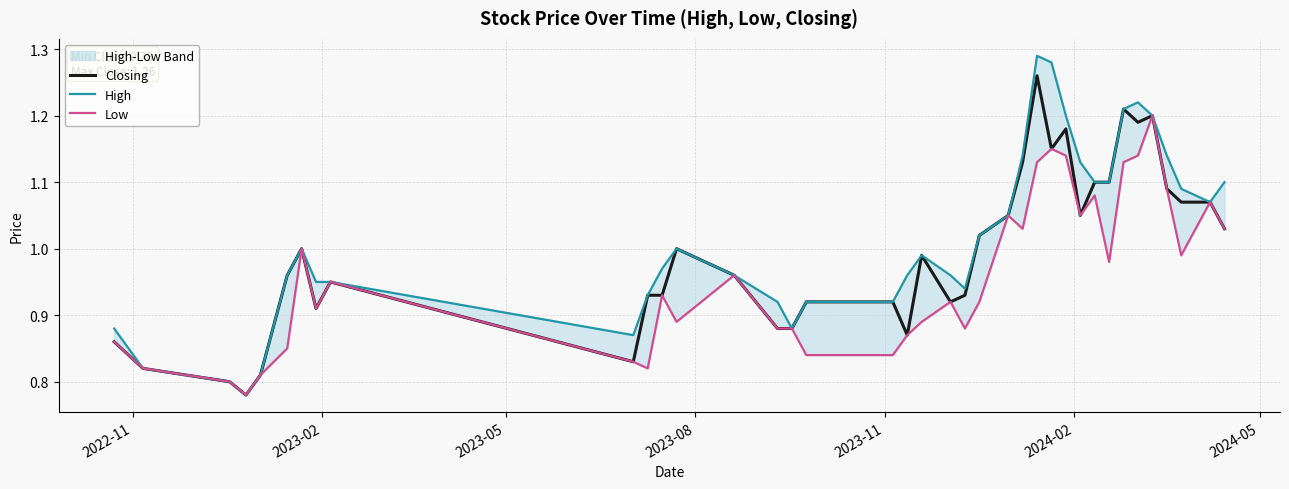

Reading right to left, transcribe all the data shown in this chart.

Closing: 1.0	1.1	1.1	1.1	1.2	1.2	1.2	1.1	1.1	1.1	1.2	1.1	1.3	1.1	1.1	1.0	0.9	0.9	1.0	0.9	0.9	0.9	0.9	0.9	1.0	1.0	0.9	0.9	0.8	0.9	0.9	1.0	1.0	0.8	0.8	0.8	0.8	0.9
High: 1.1	1.1	1.1	1.1	1.2	1.2	1.2	1.1	1.1	1.1	1.2	1.3	1.3	1.1	1.1	1.0	0.9	1.0	1.0	1.0	0.9	0.9	0.9	0.9	1.0	1.0	1.0	0.9	0.9	0.9	0.9	1.0	1.0	0.8	0.8	0.8	0.8	0.9
Low: 1.0	1.1	1.0	1.1	1.2	1.1	1.1	1.0	1.1	1.1	1.1	1.1	1.1	1.0	1.1	0.9	0.9	0.9	0.9	0.9	0.8	0.8	0.9	0.9	1.0	0.9	0.9	0.8	0.8	0.9	0.9	1.0	0.8	0.8	0.8	0.8	0.8	0.9